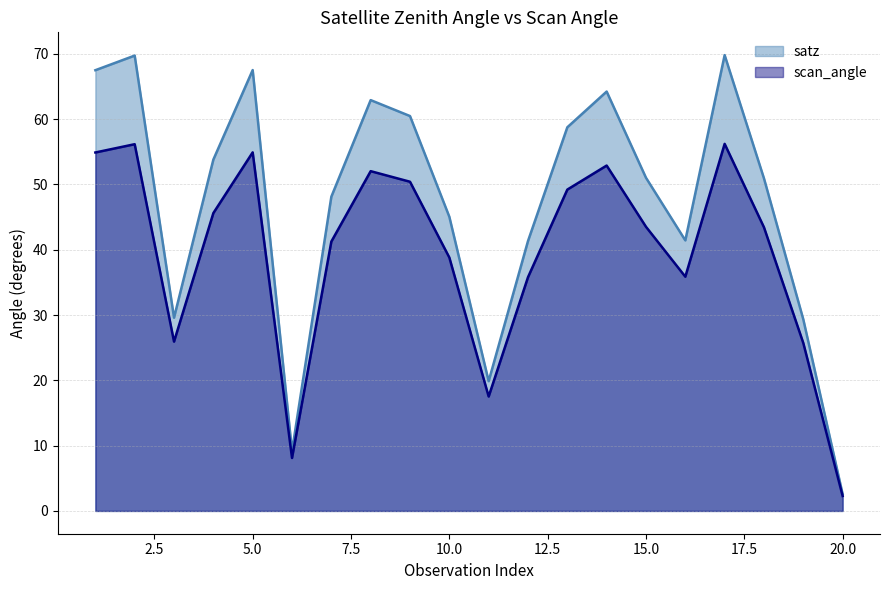

Reading right to left, transcribe all the data shown in this chart.

satz: 20=2.6	19=29.3	18=50.9	17=69.8	16=41.4	15=51.0	14=64.2	13=58.8	12=41.3	11=19.9	10=45.0	9=60.5	8=62.9	7=48.1	6=9.2	5=67.5	4=53.8	3=29.6	2=69.7	1=67.5
scan_angle: 20=2.3	19=25.7	18=43.4	17=56.2	16=35.9	15=43.5	14=52.9	13=49.2	12=35.8	11=17.5	10=38.8	9=50.4	8=52.0	7=41.2	6=8.1	5=54.9	4=45.6	3=25.9	2=56.2	1=54.9